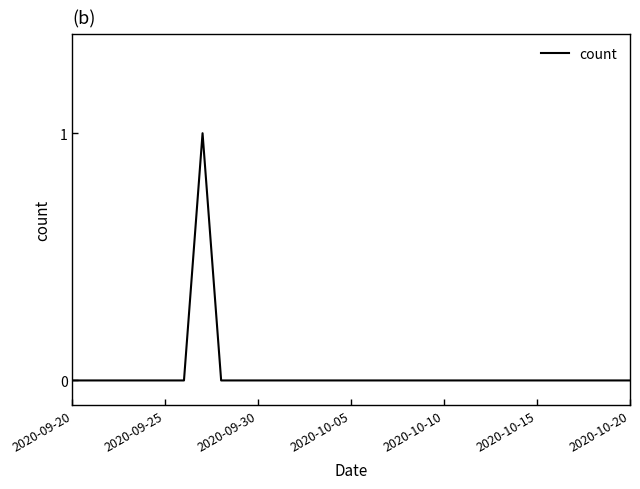

Where is the first local maximum?

7